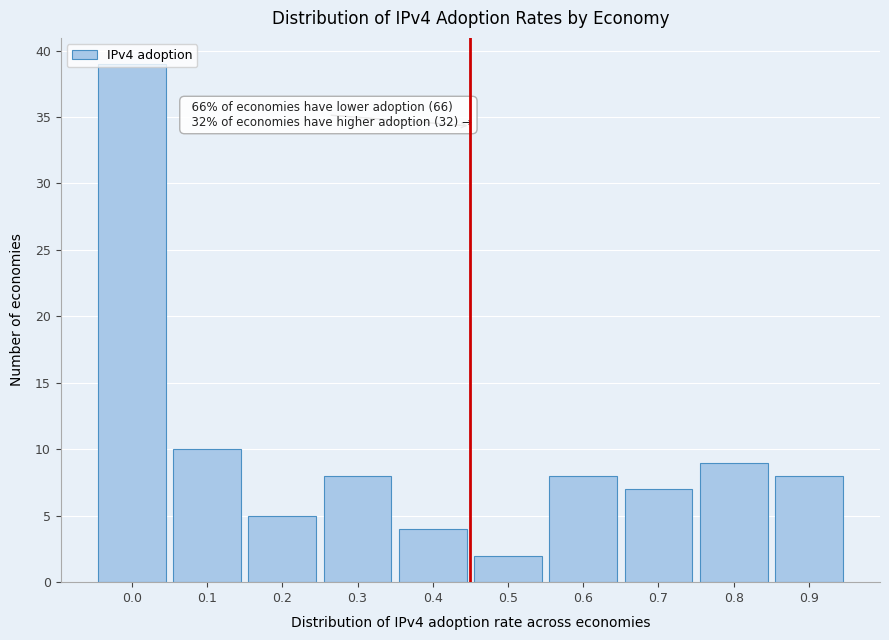

What is the change in value from 0.2 to 0.3?

+3